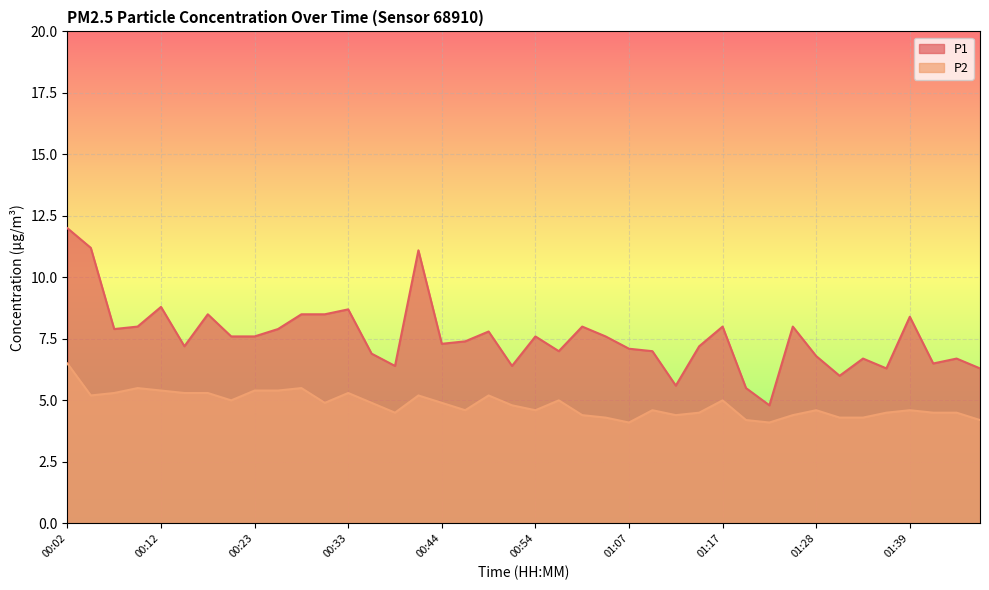

Is the value of P1 at 01:39 greater than the value of P2 at 00:02?

Yes